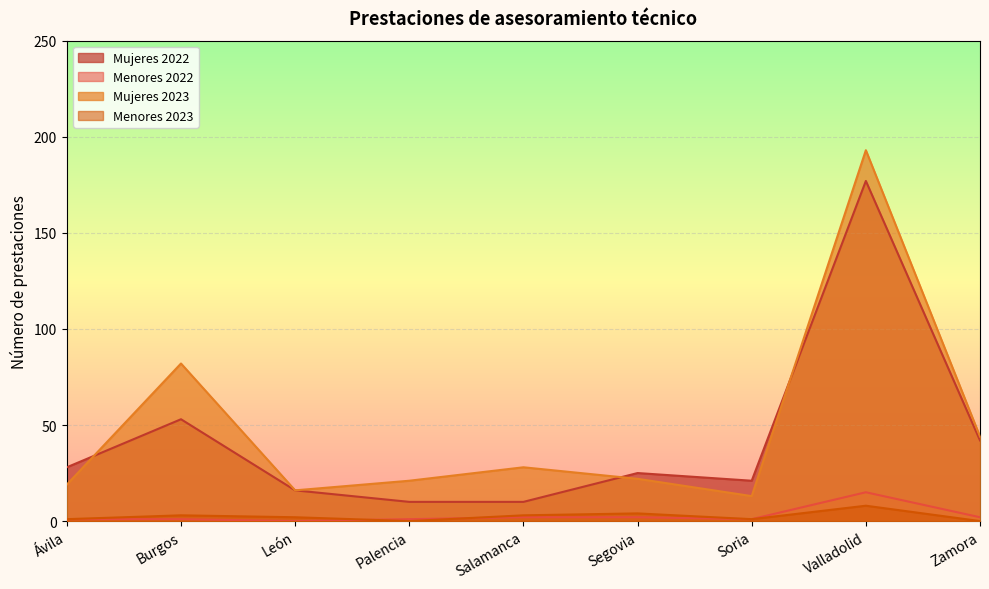

The Menores 2023 series shows 3 at León. True or false?

False